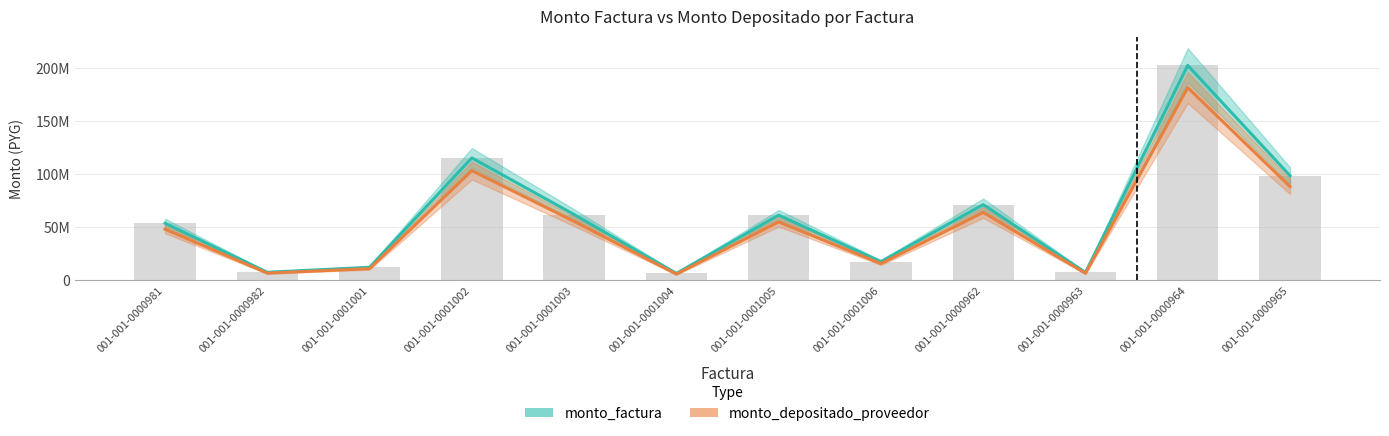

What is the sum of the monto_factura values at 001-001-0000963 and 001-001-0001003?

69471557